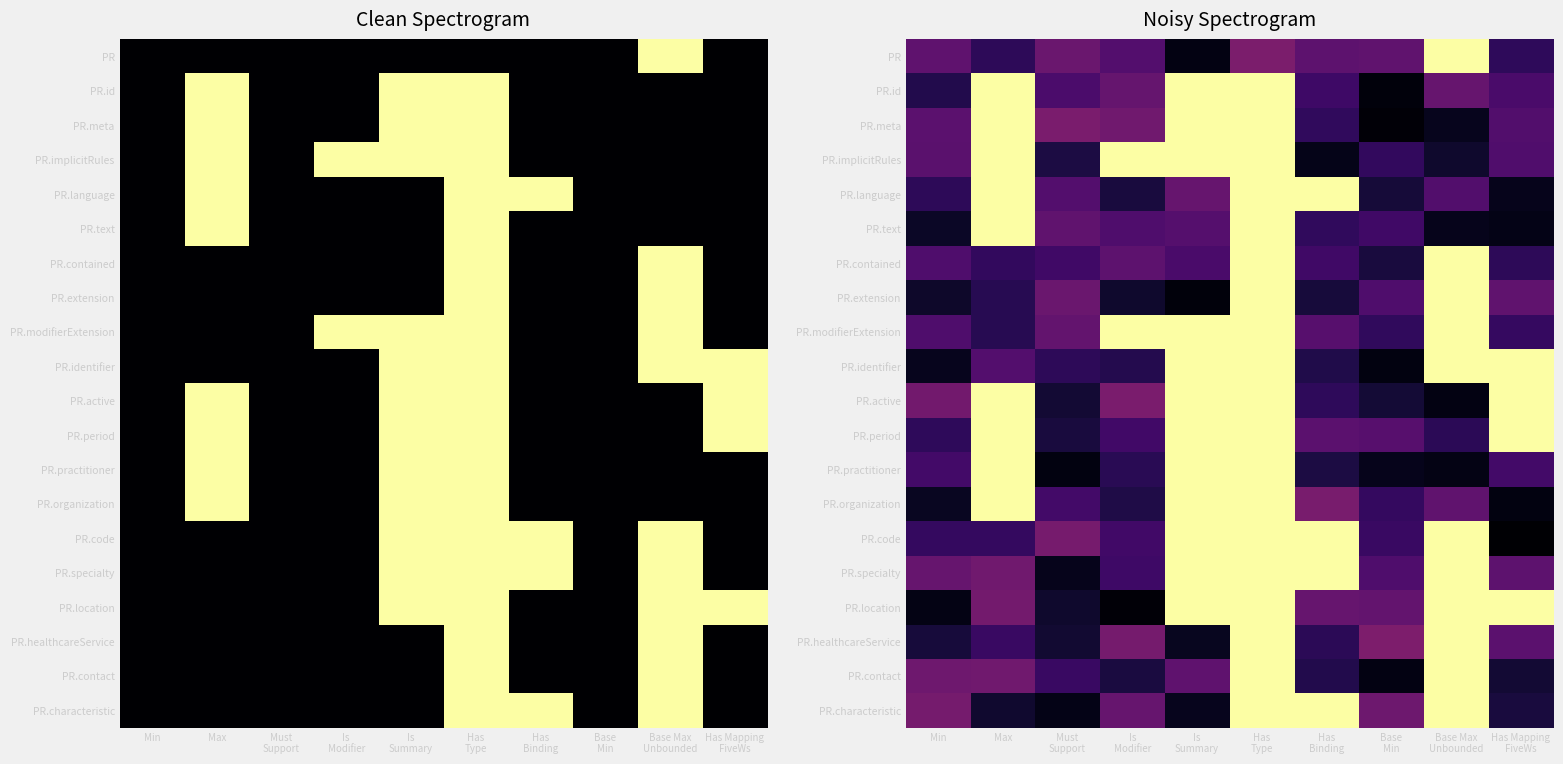

What is the difference between the second highest and second lowest values in the PR.active series?

0.9